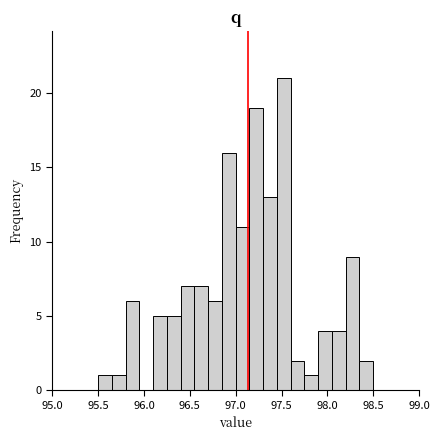

Around what value on the x-axis is the tallest bar? Give the approximate position of its centre, as read against the axis.

97.55